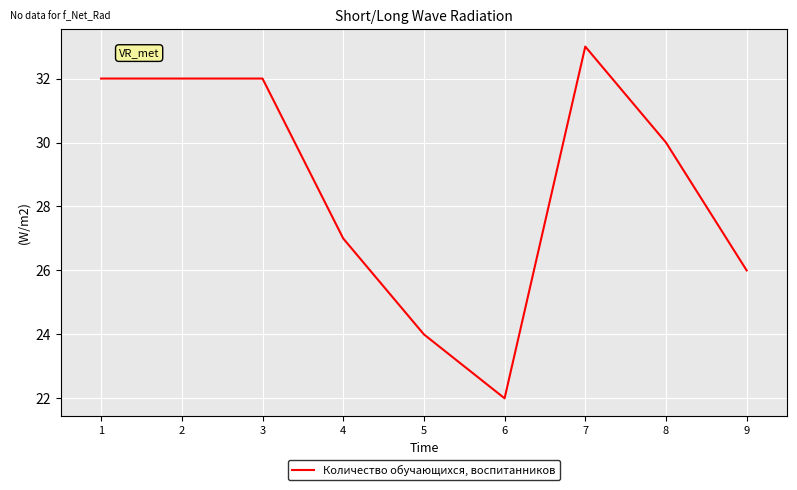

What is the minimum value shown in the chart?

22